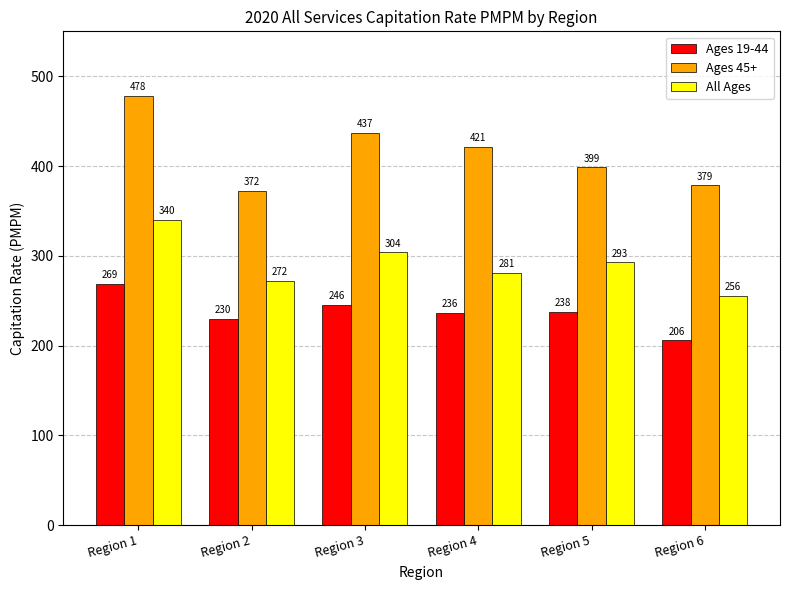

The All Ages series shows 484.3 at Region 2. True or false?

False